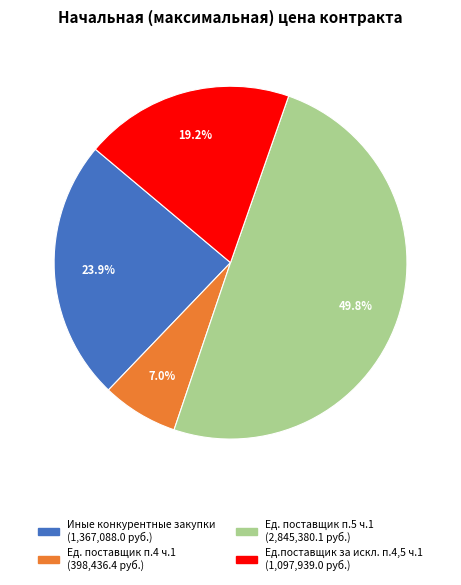

How many segments does this pie chart have?

4